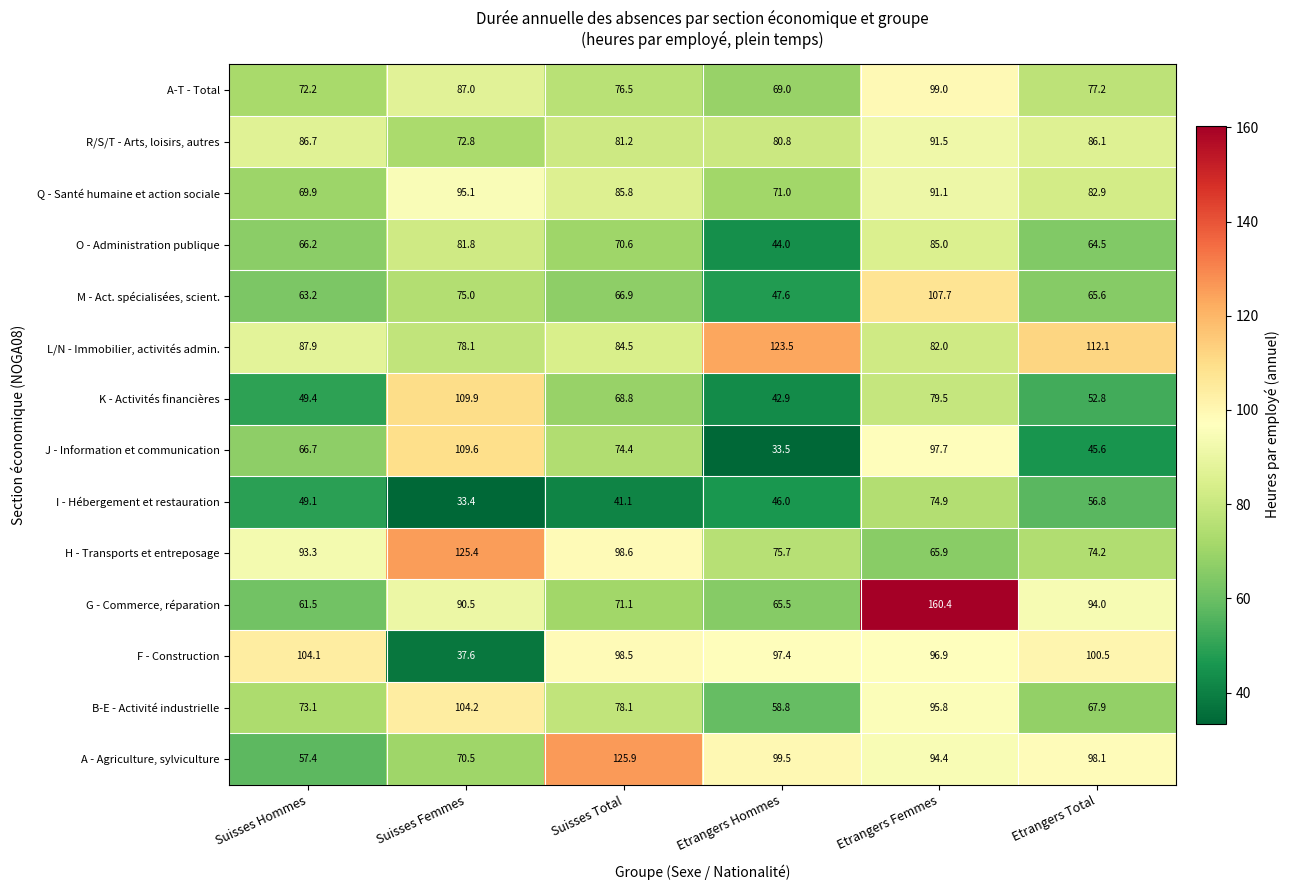

What is the difference between the maximum and minimum values in the O - Administration publique series?

41.0